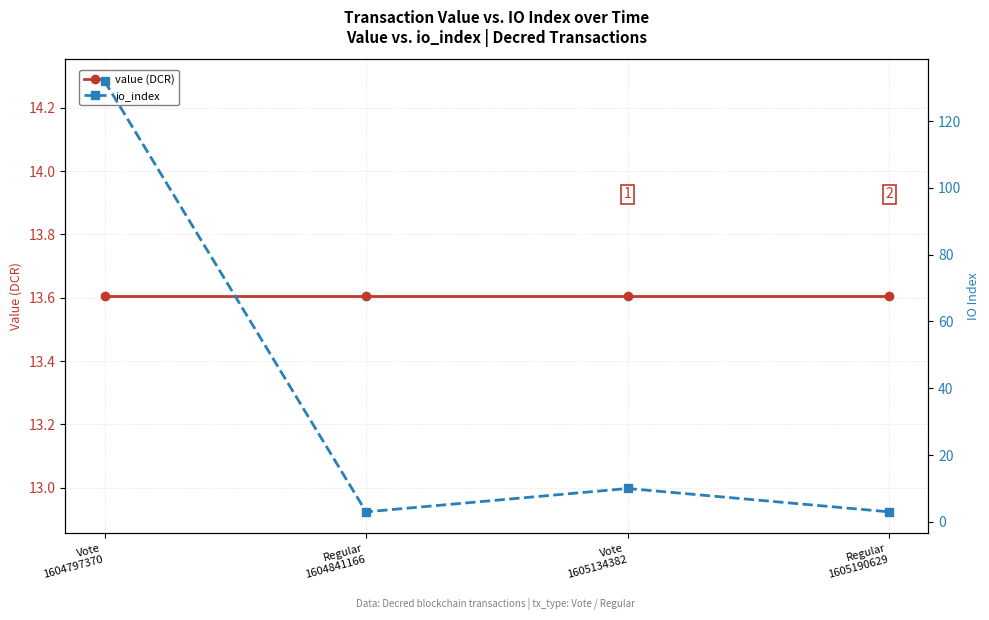

Rank the series by their average value, from lowest to highest.

value (DCR), io_index